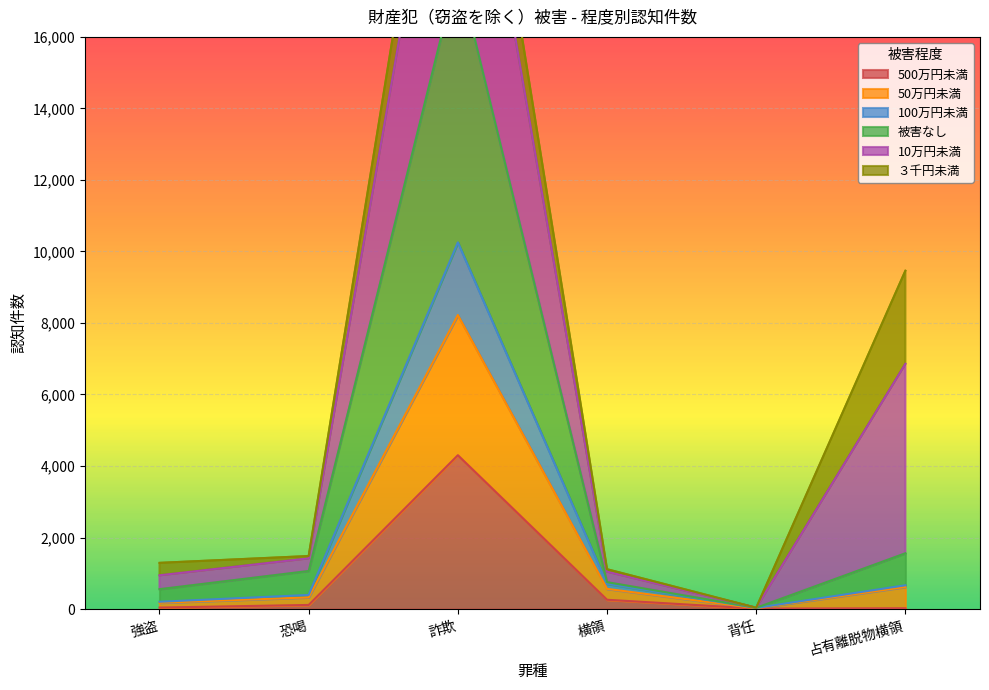

What is the maximum value for 500万円未満?

4302